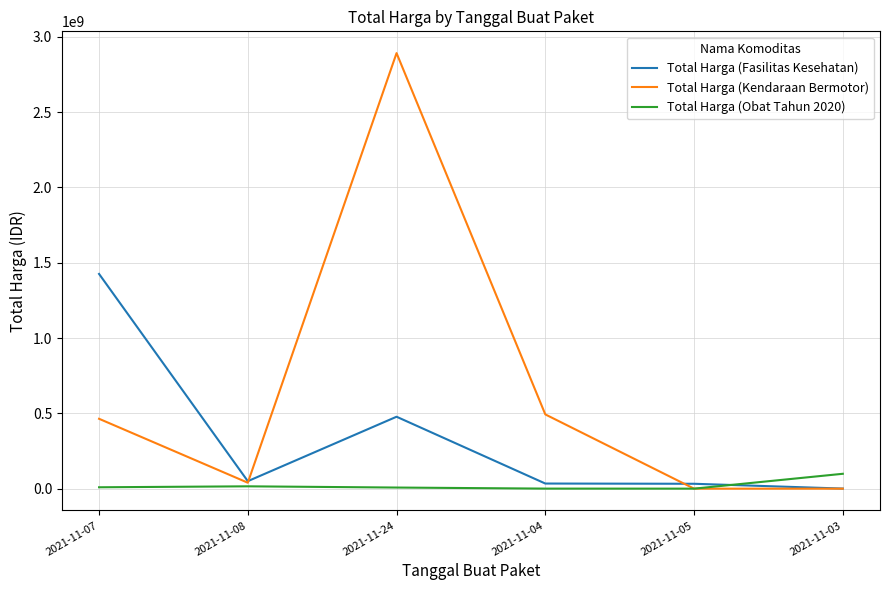

What is the difference between the second highest and second lowest values in the Total Harga (Fasilitas Kesehatan) series?

445158800